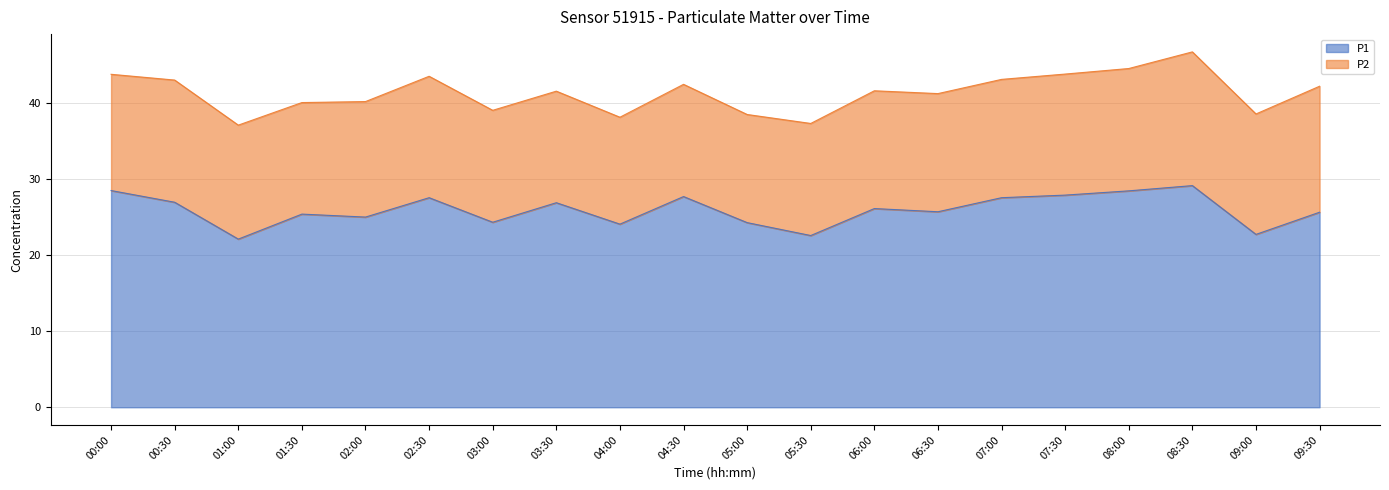

What is the label of the 8th point from the right?

06:00